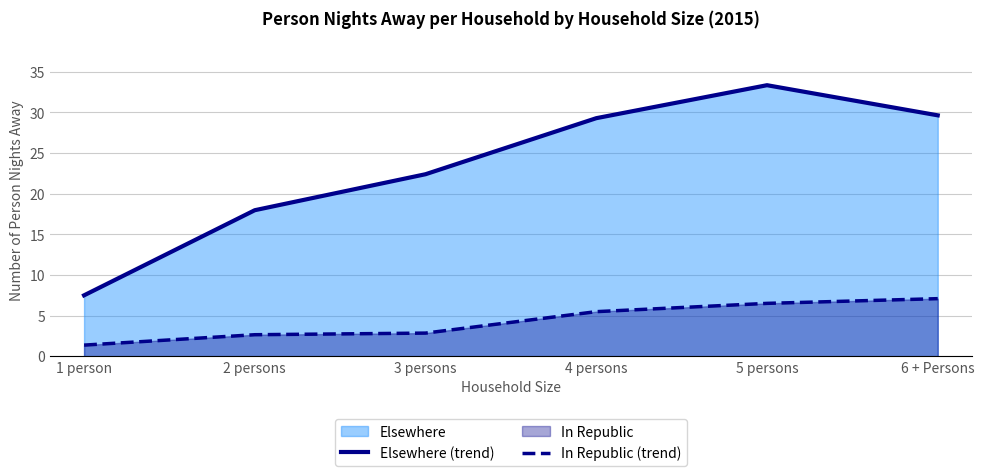

What is the spread (max minus min) of values at 3 persons?

19.6